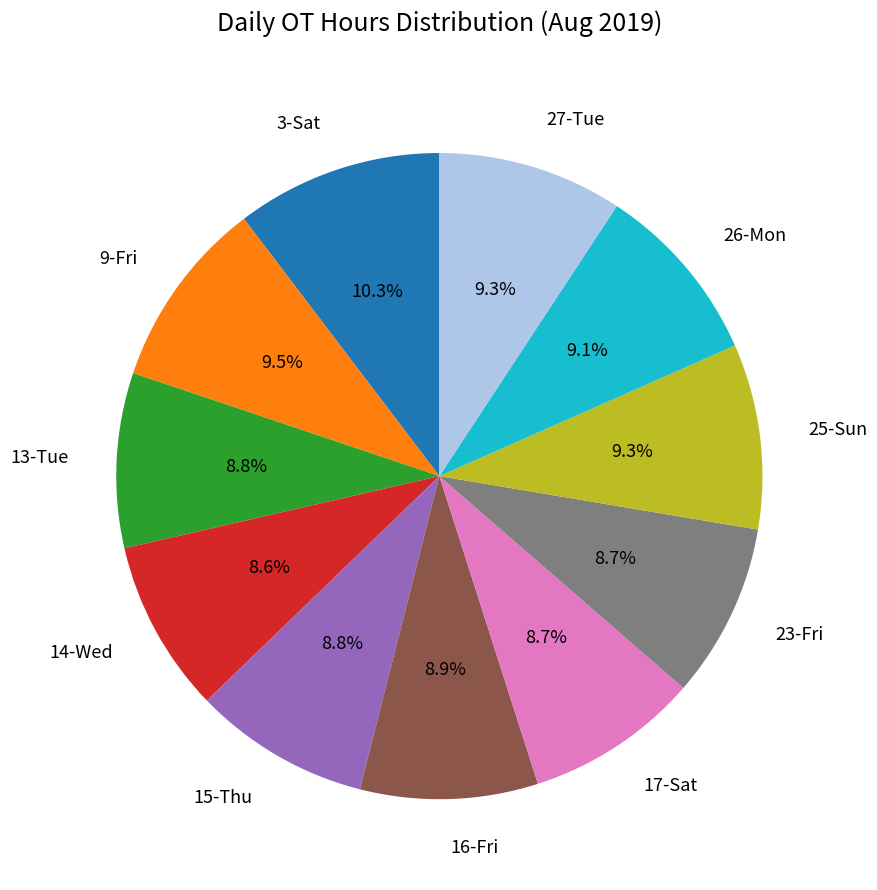

How many slices are in this pie chart?

11